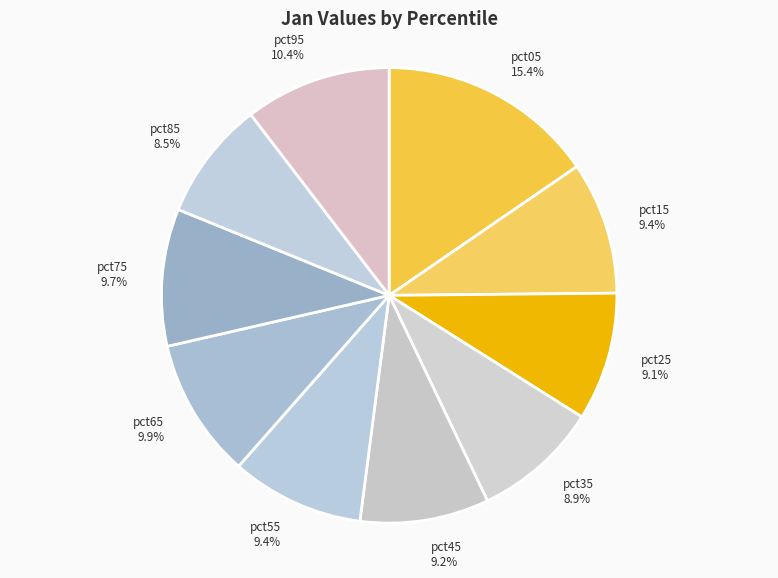

How many slices are in this pie chart?

10